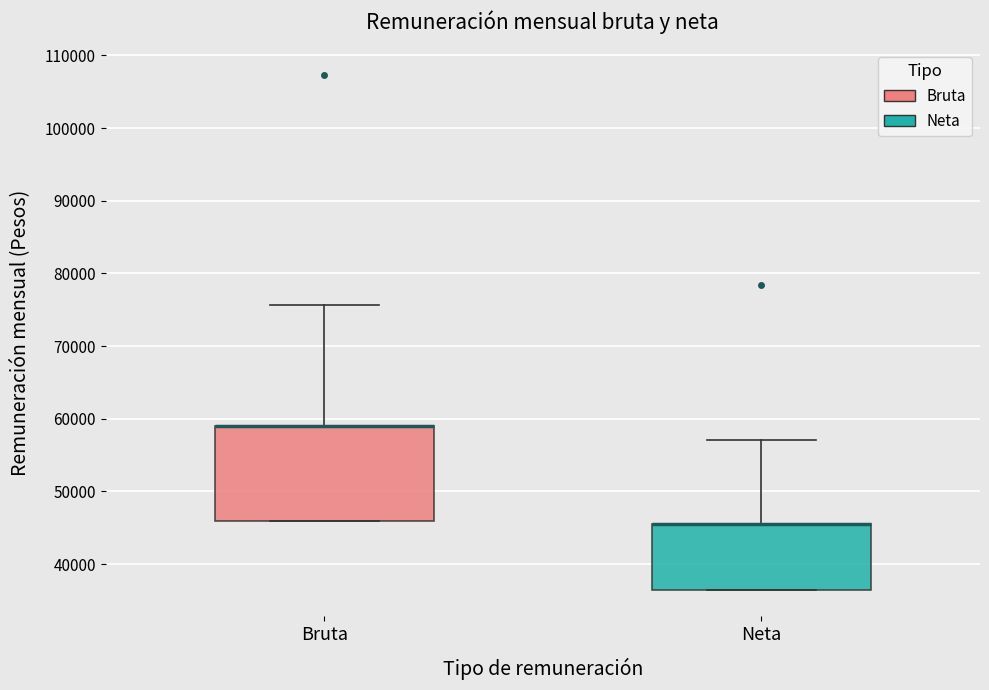

Where is the lower edge of the box for Neta on the y-axis? The values are not printed on the chart, so give them approximately, as read against the axis.

36000